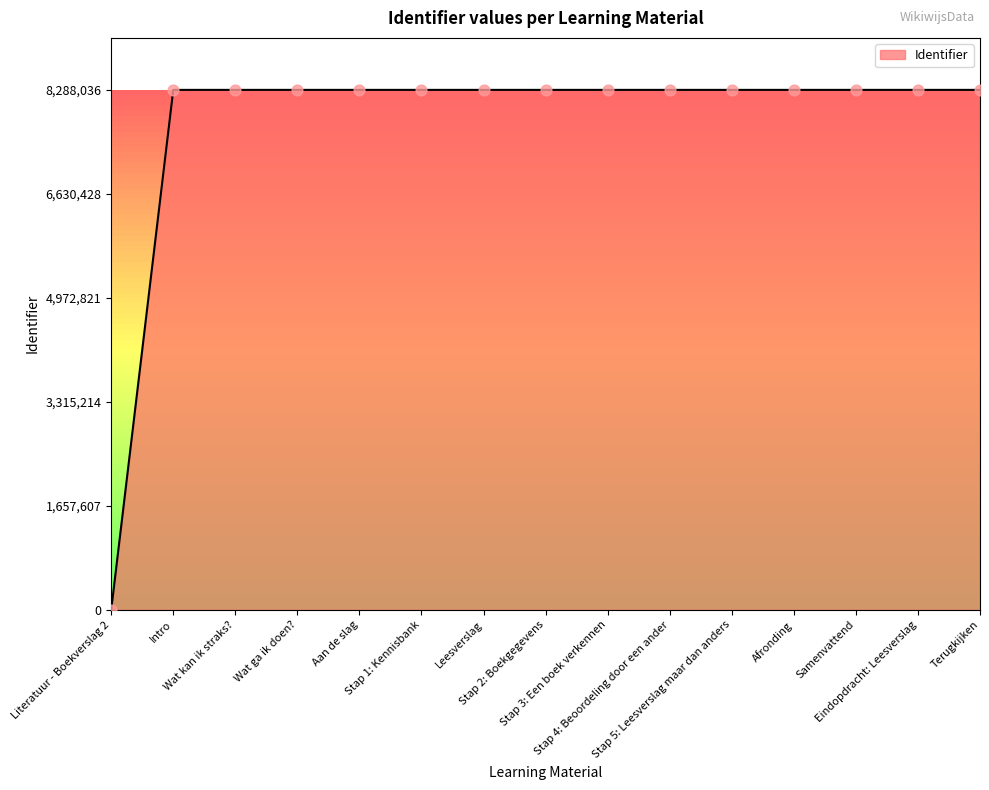

What is the change in value from Samenvattend to Eindopdracht: Leesverslag?

+5.2